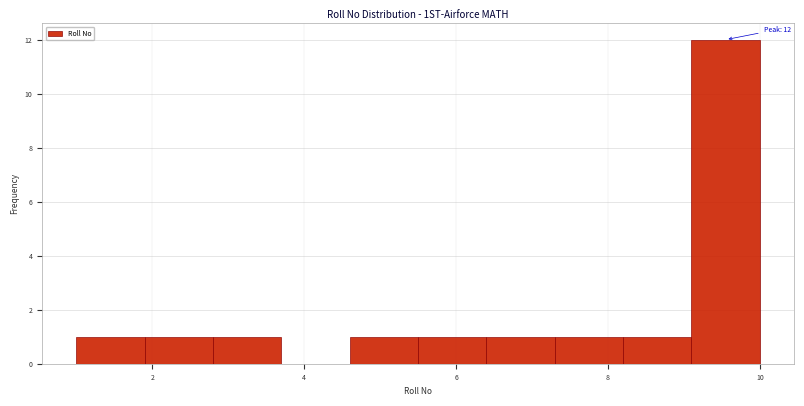

Over which range of the x-axis is the bar tallest?

9.1 to 10.0